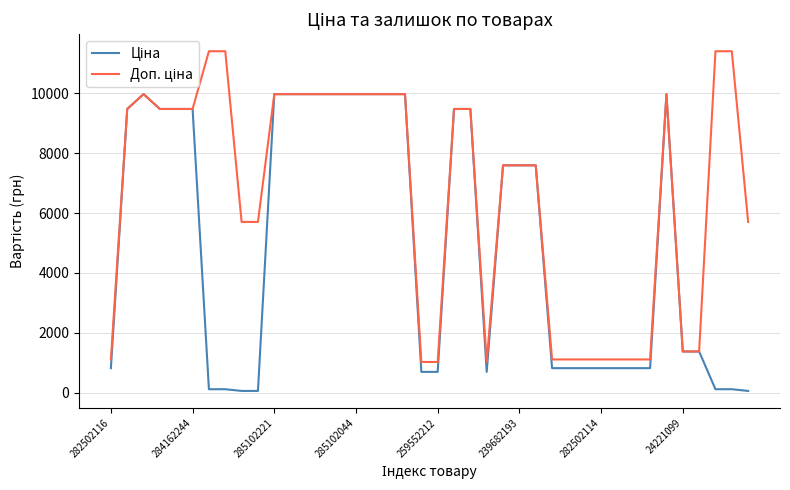

What is the greatest value displayed?

11410.0